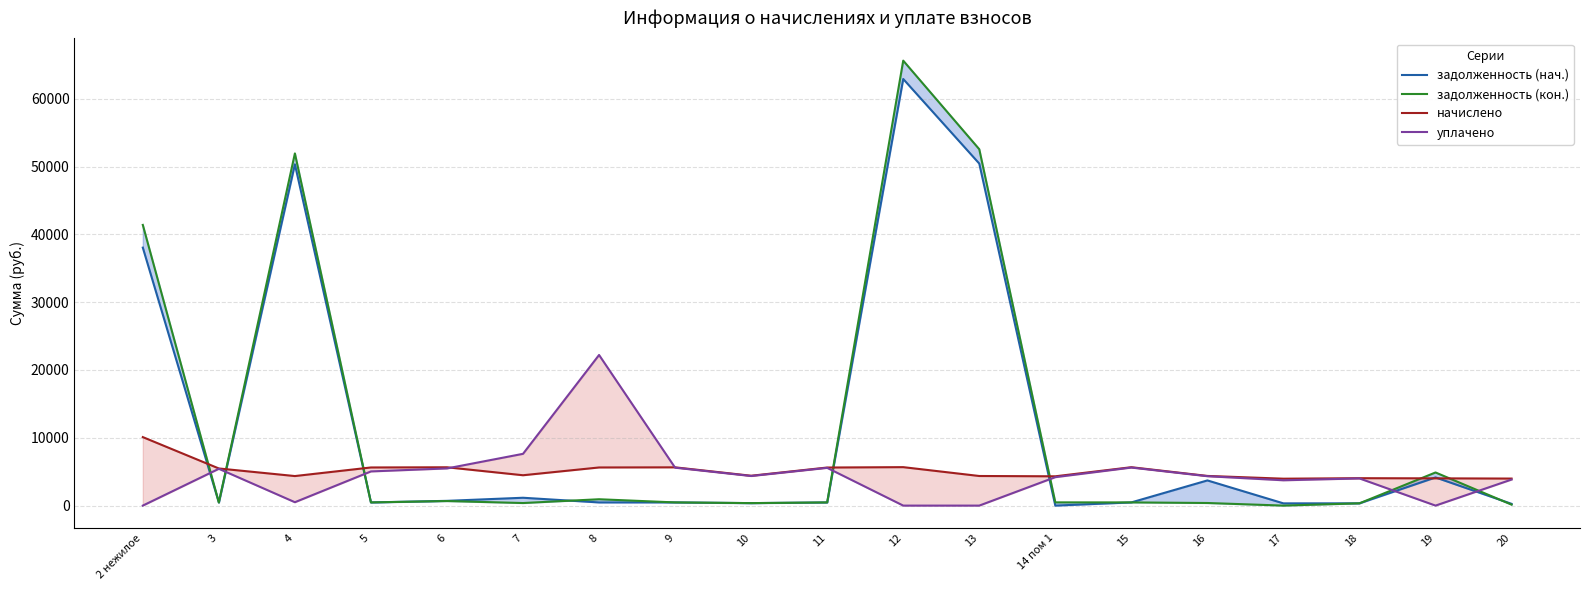

At 4, list the series in order from smallest to largest.

уплачено, начислено, задолженность (нач.), задолженность (кон.)